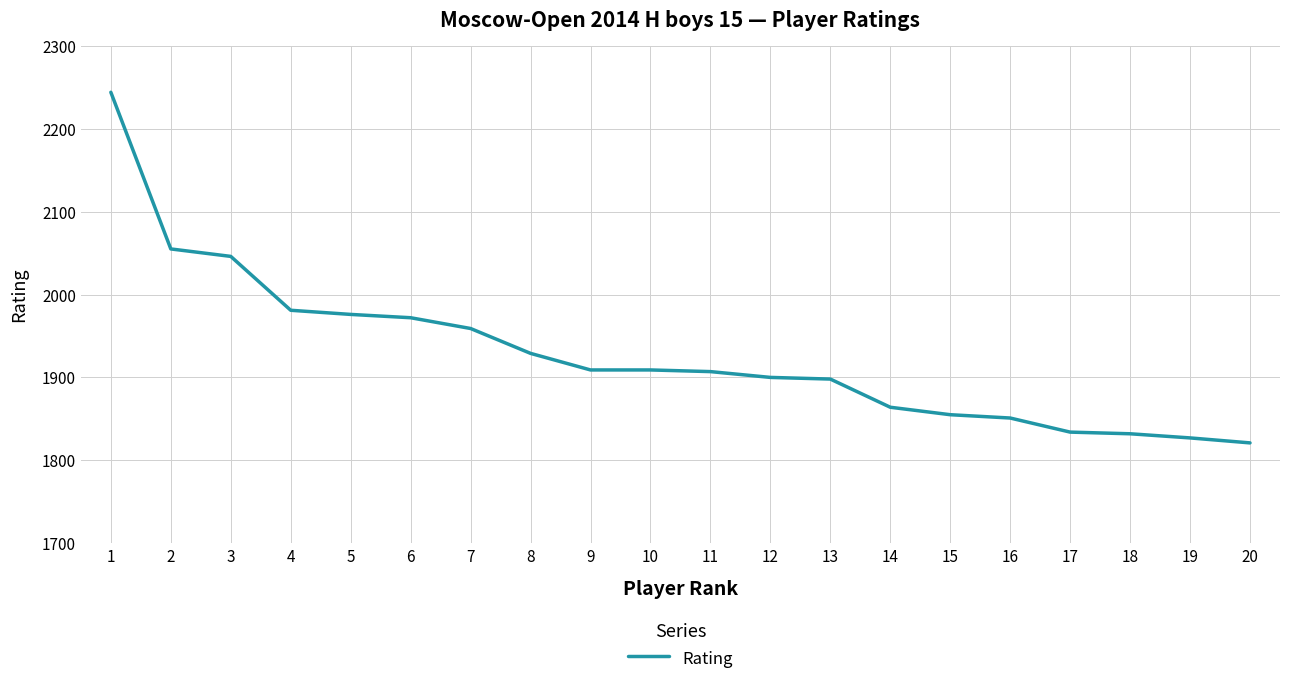

Approximately how many times larger is the value at 4 compared to 11?

1.0